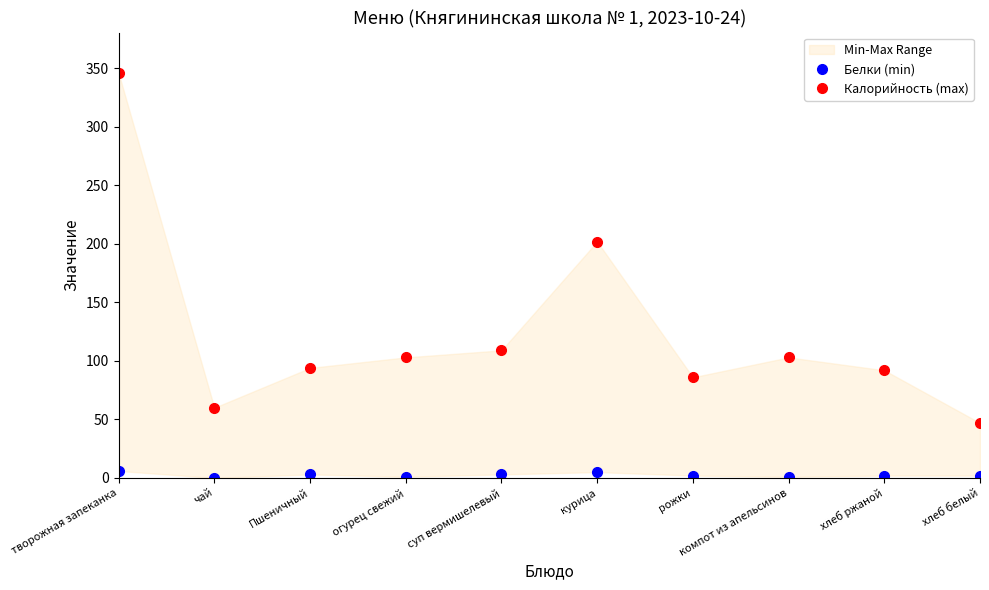

What value does the Калорийность (max) series have at творожная запеканка?

346